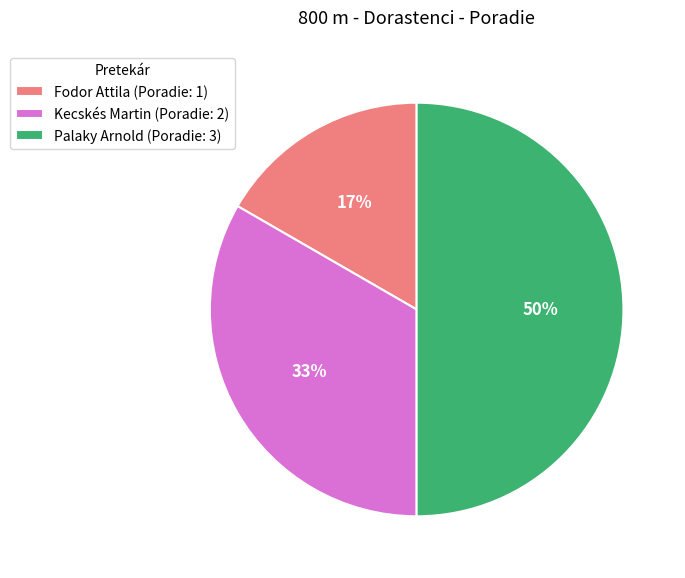

To the nearest percent, what percentage of the pie is Kecskés Martin?

33%